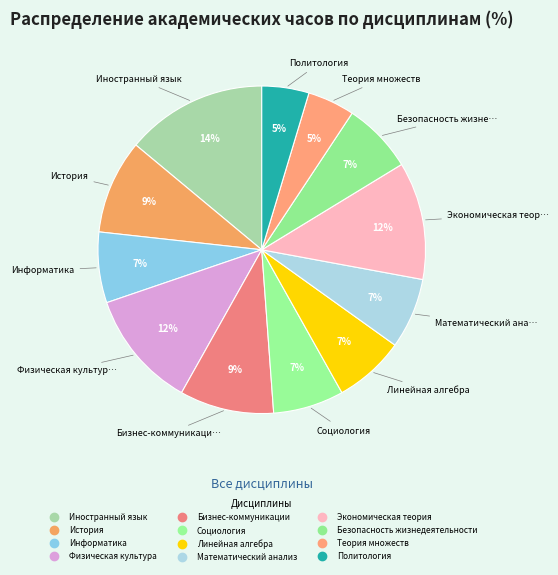

Does any single category account for the majority?

No